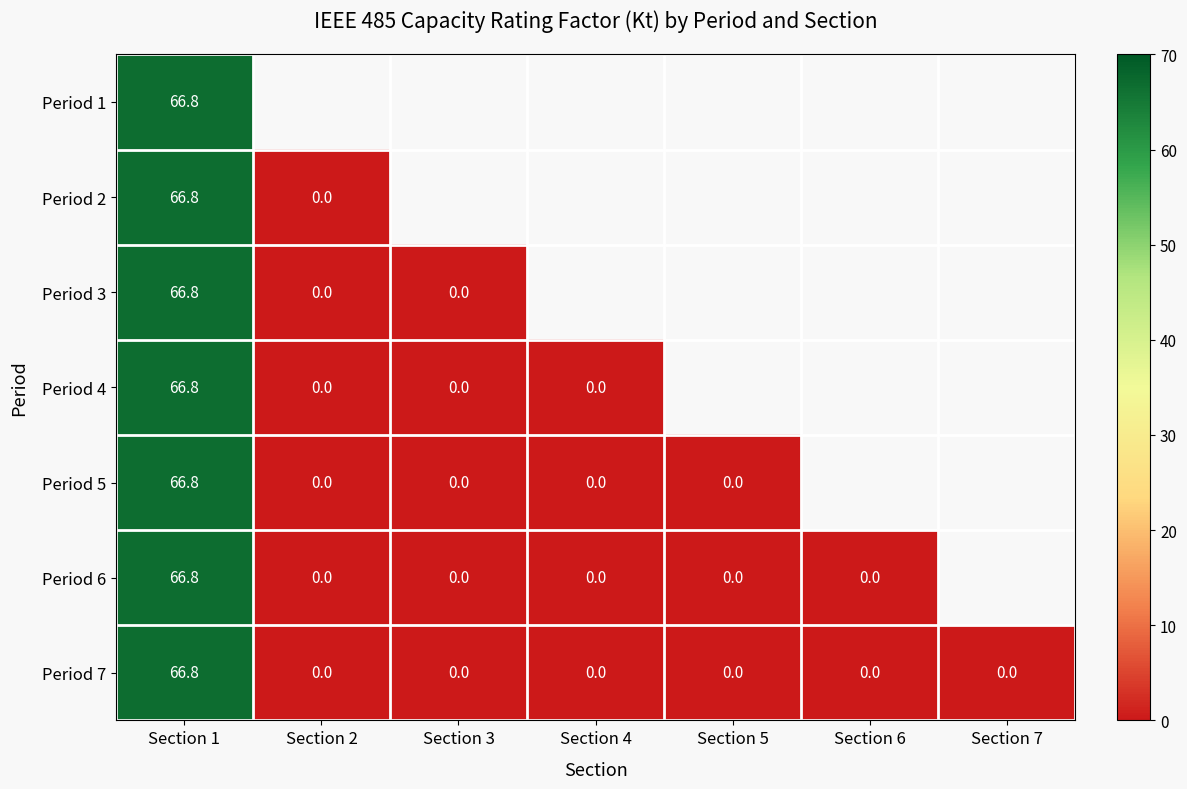

List the labels in order of Period 5 value, largest first.

Section 1, Section 2, Section 3, Section 4, Section 5, Section 6, Section 7